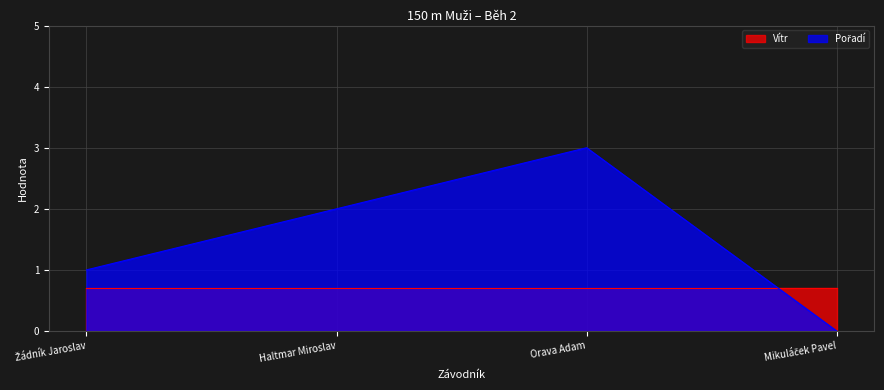

What is the difference between the second highest and second lowest values?

1